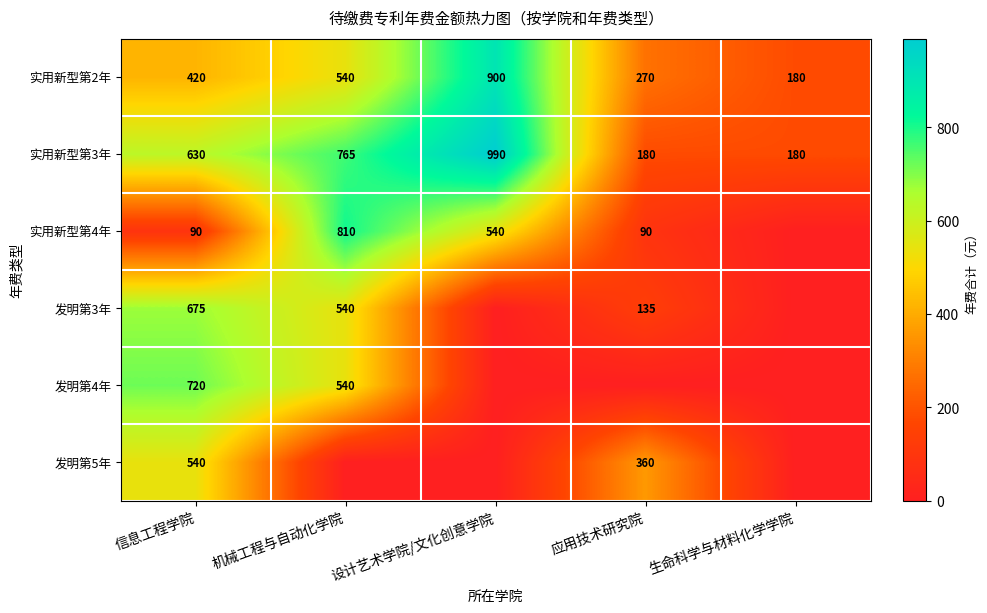

What is the sum of the 实用新型第3年 values at 机械工程与自动化学院 and 生命科学与材料化学学院?

945